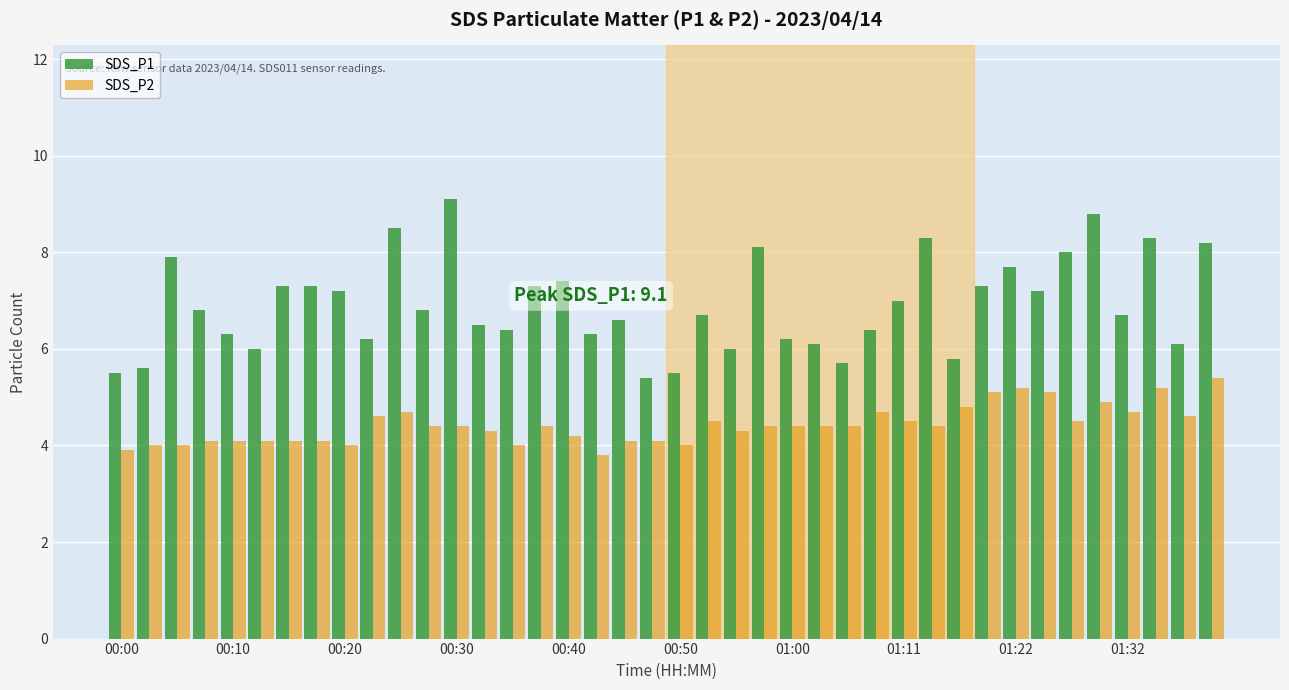

Which series has the largest total across all categories?

SDS_P1